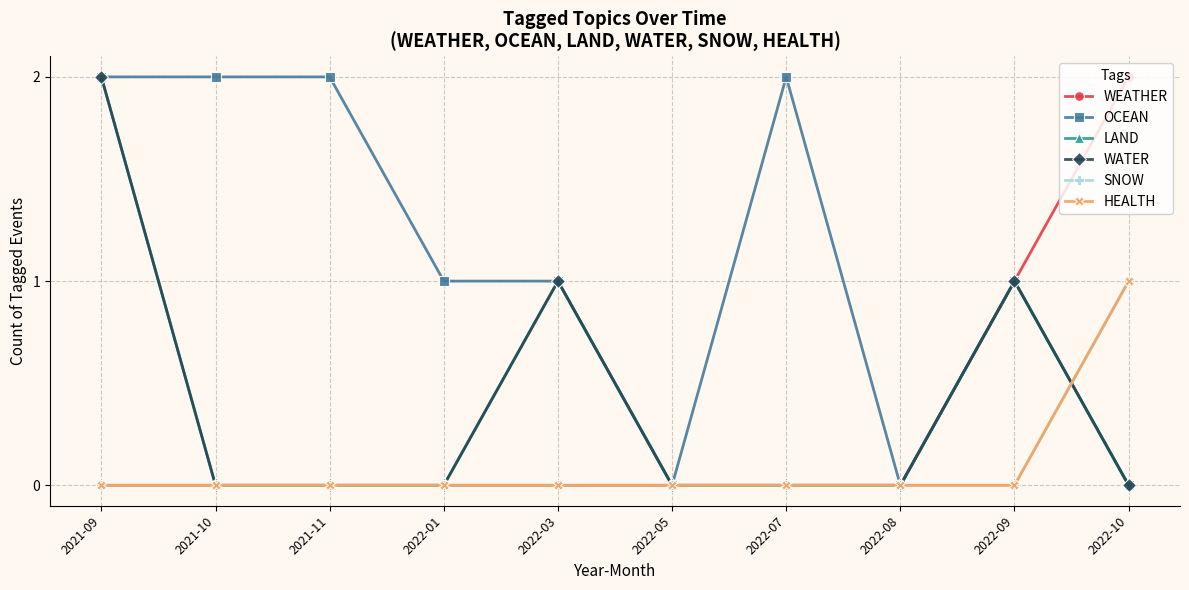

Which series has the widest spread of values?

WEATHER